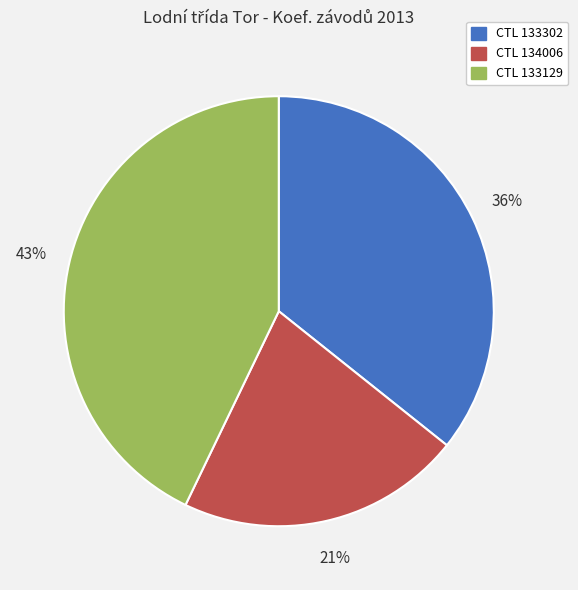

To the nearest percent, what is the average slice percentage?

33%